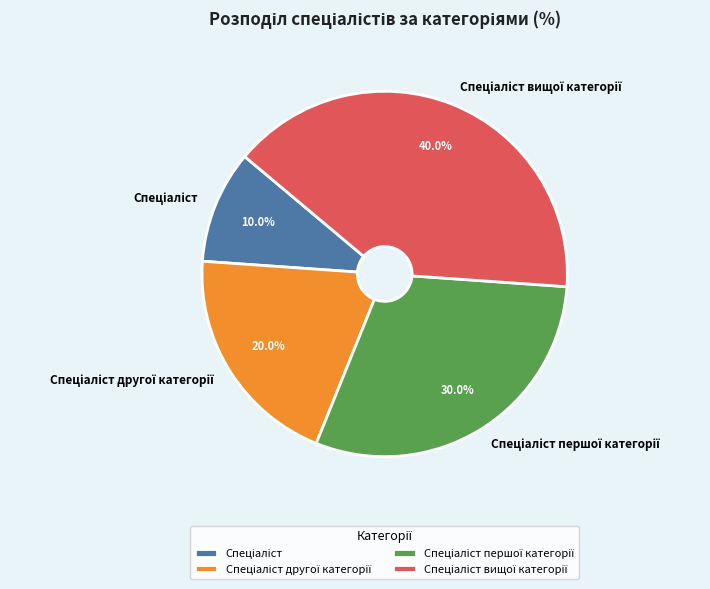

Does any single category account for the majority?

No